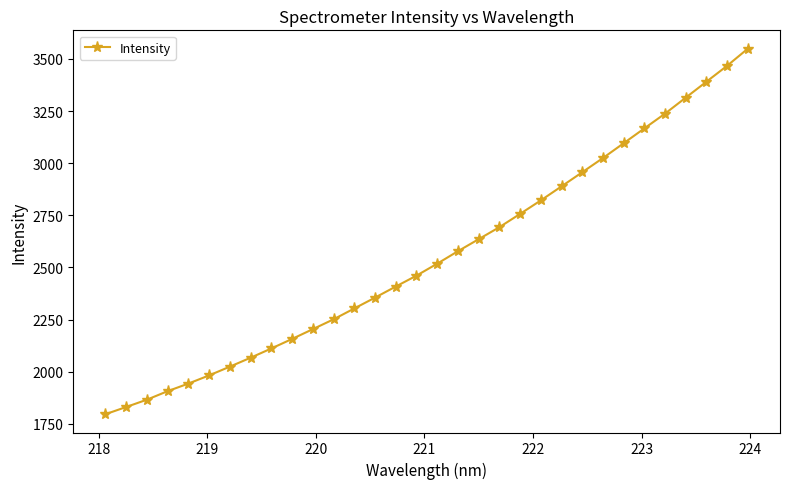

What is the minimum value shown in the chart?

1796.0